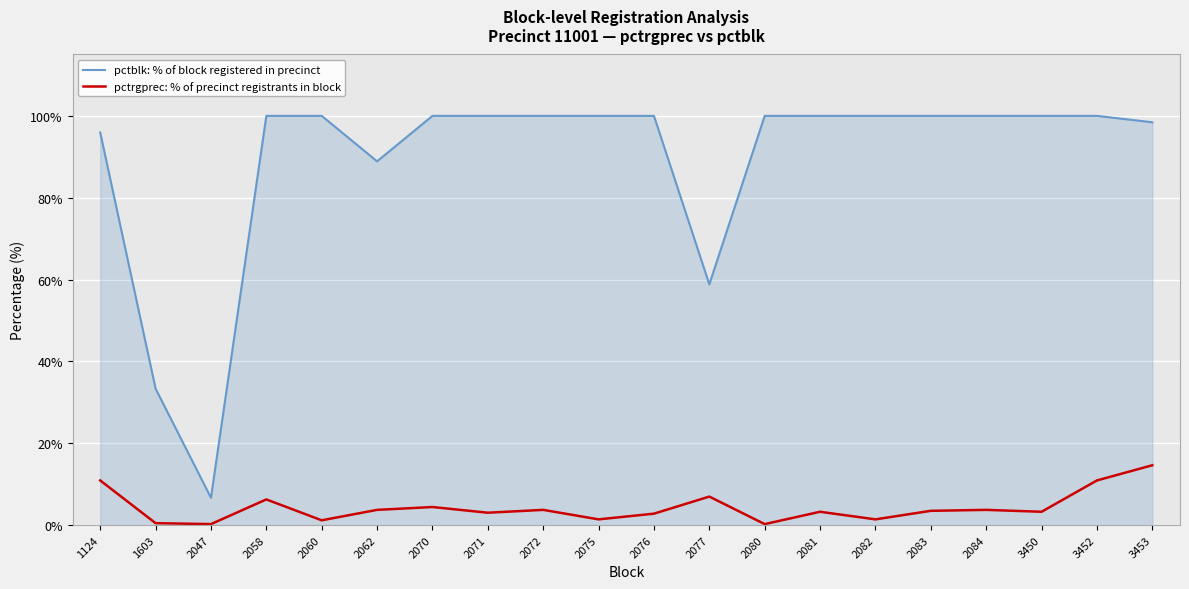

The pctblk: % of block registered in precinct series shows 11.3 at 2047. True or false?

False